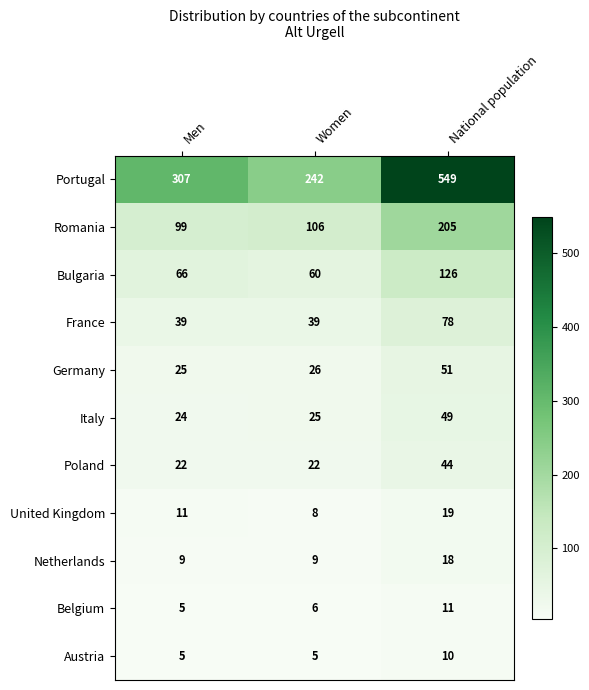

The France series shows 132 at National population. True or false?

False